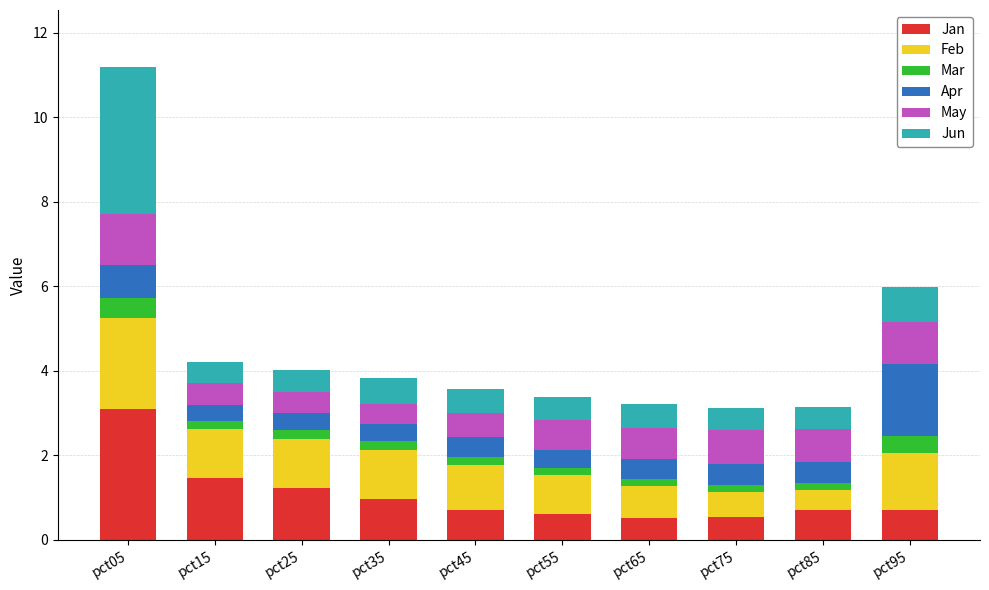

Is it true that Jan equals 1.2 at pct25?

True